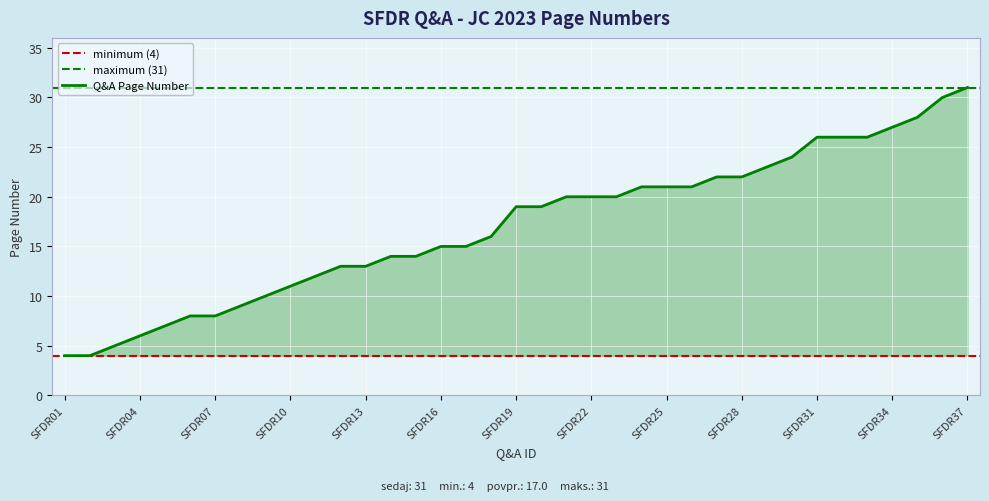

What is the change in value from SFDR04 to SFDR31?

+20